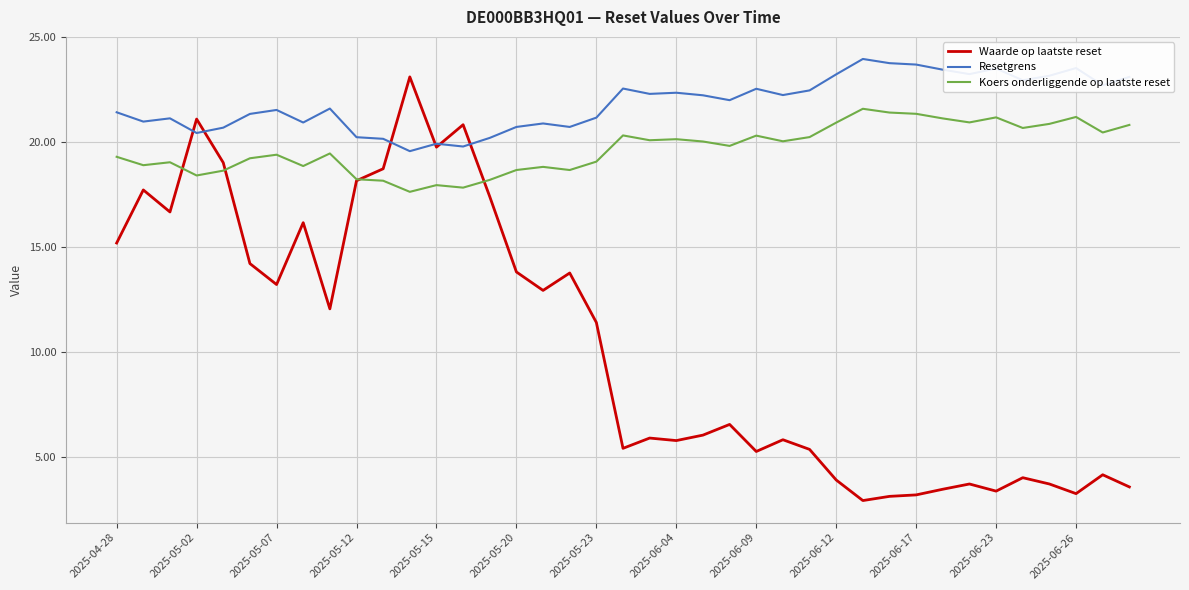

Rank the series by their average value, from highest to lowest.

Resetgrens, Koers onderliggende op laatste reset, Waarde op laatste reset